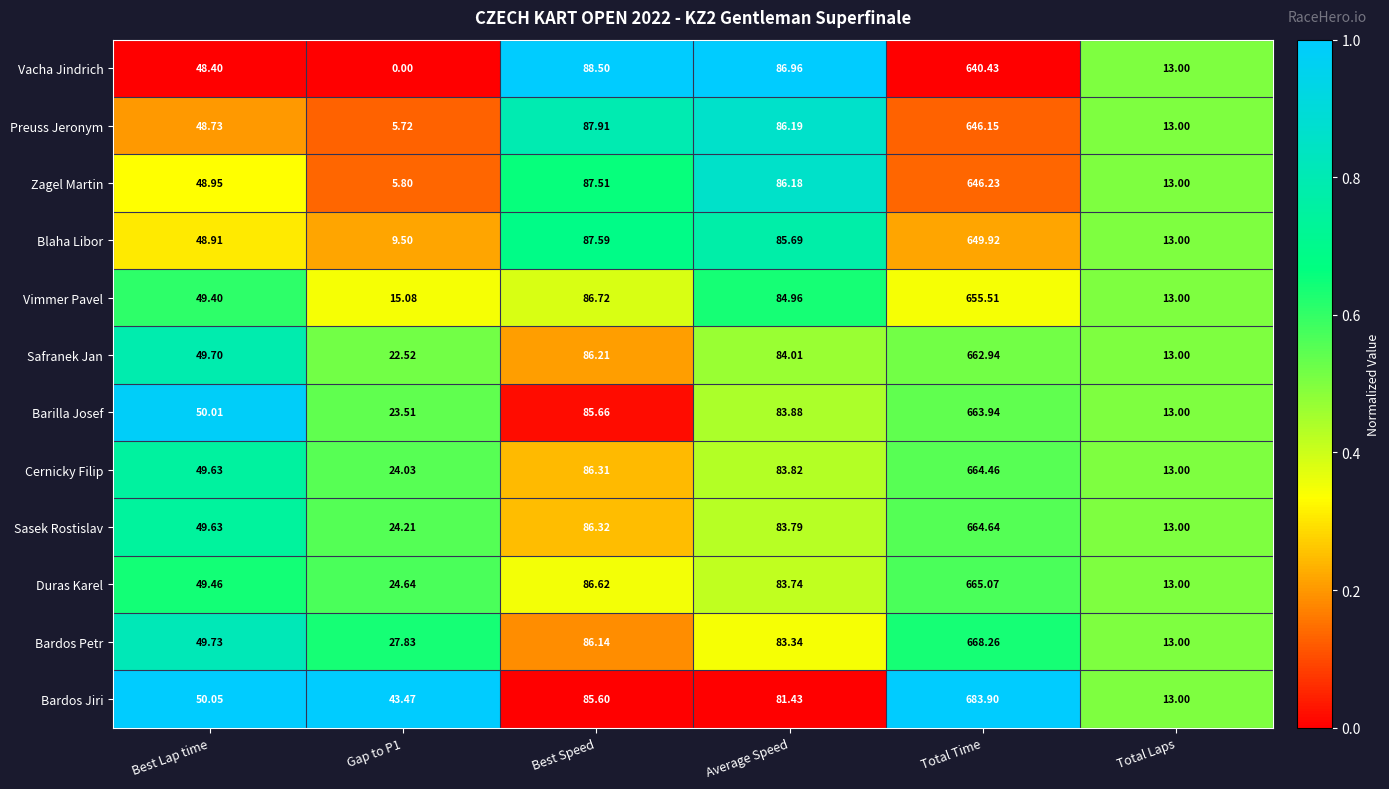

Which series has the largest range (max minus min)?

Bardos Jiri